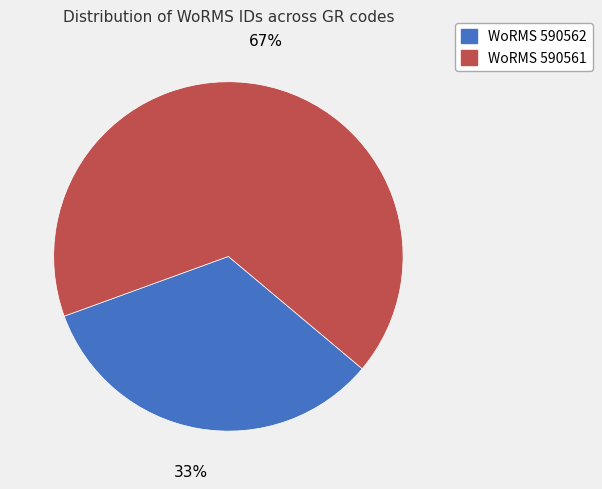

Combined, do WoRMS 590561 and WoRMS 590562 account for over 50%?

Yes